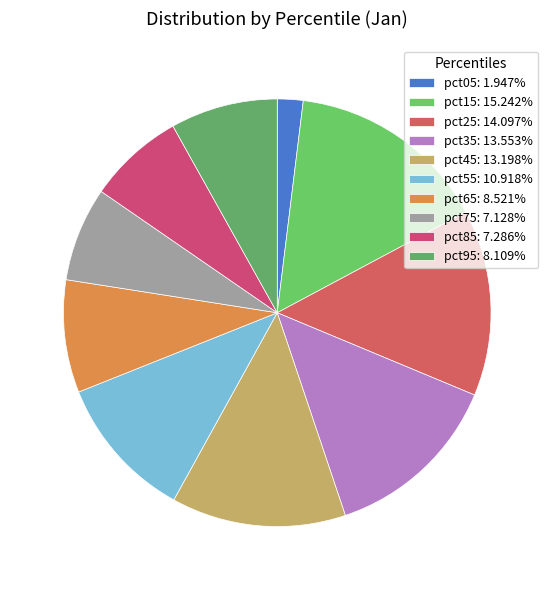

What percentage is the pct45 slice, to the nearest percent?

13%